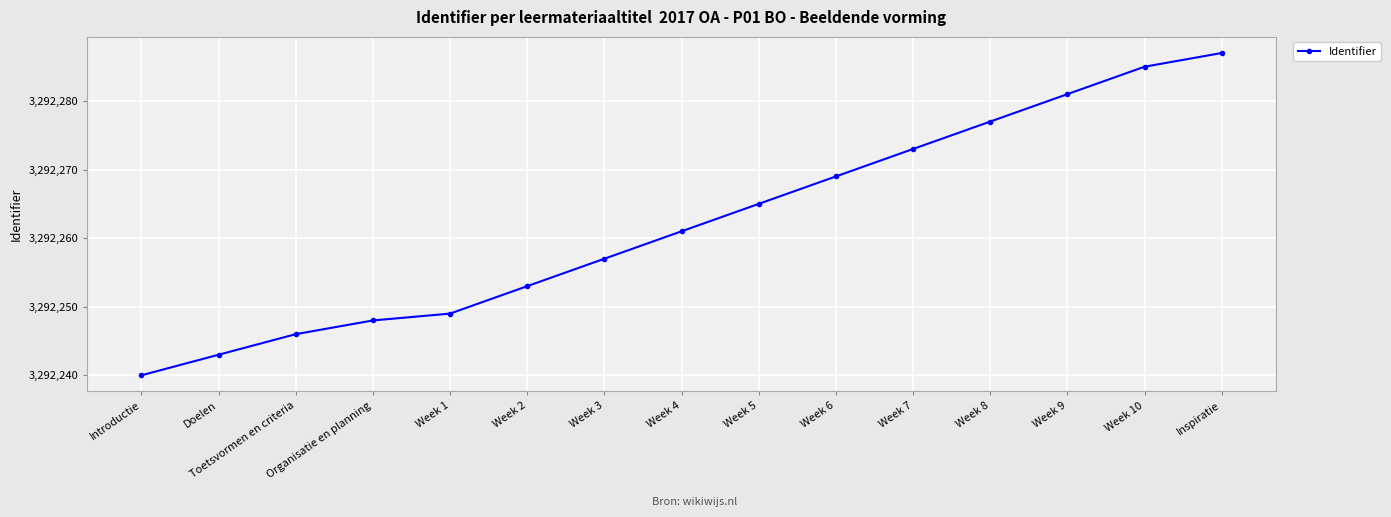

Which label corresponds to the largest value in the chart?

Inspiratie